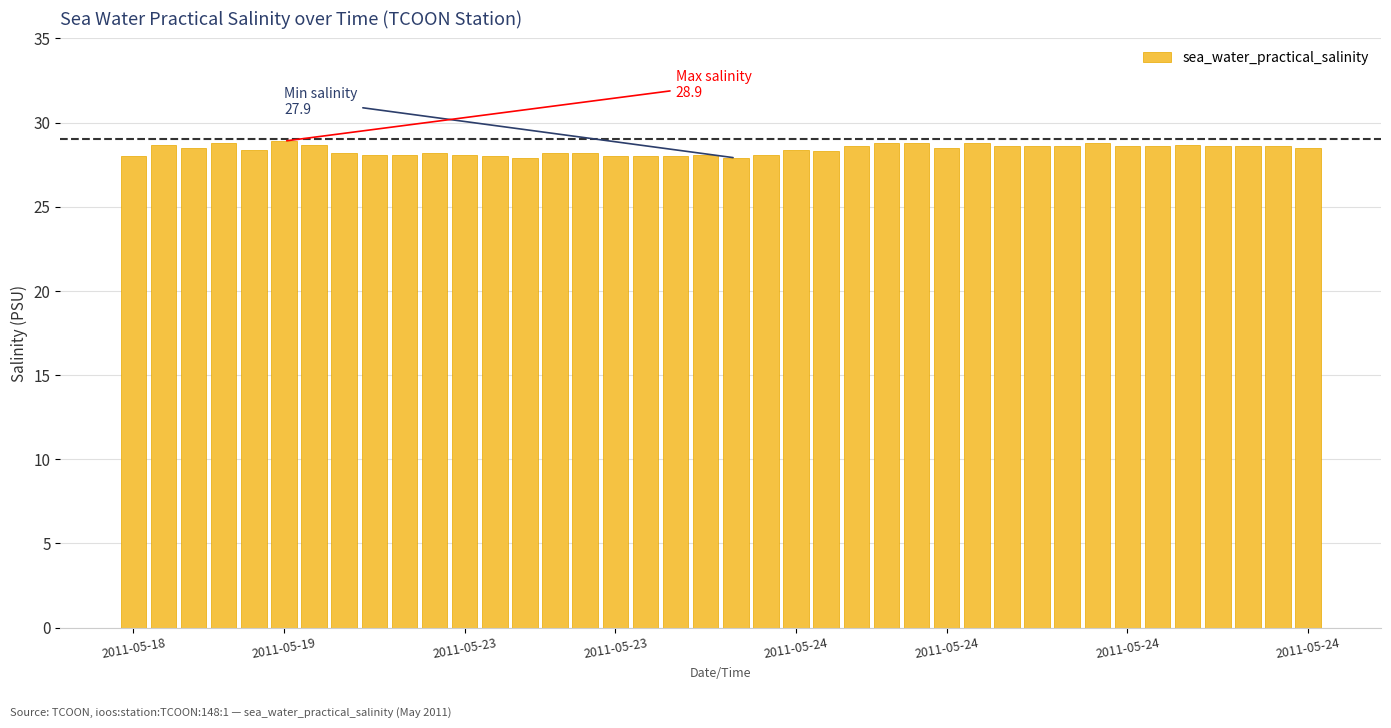

How many data points does each series have?

40